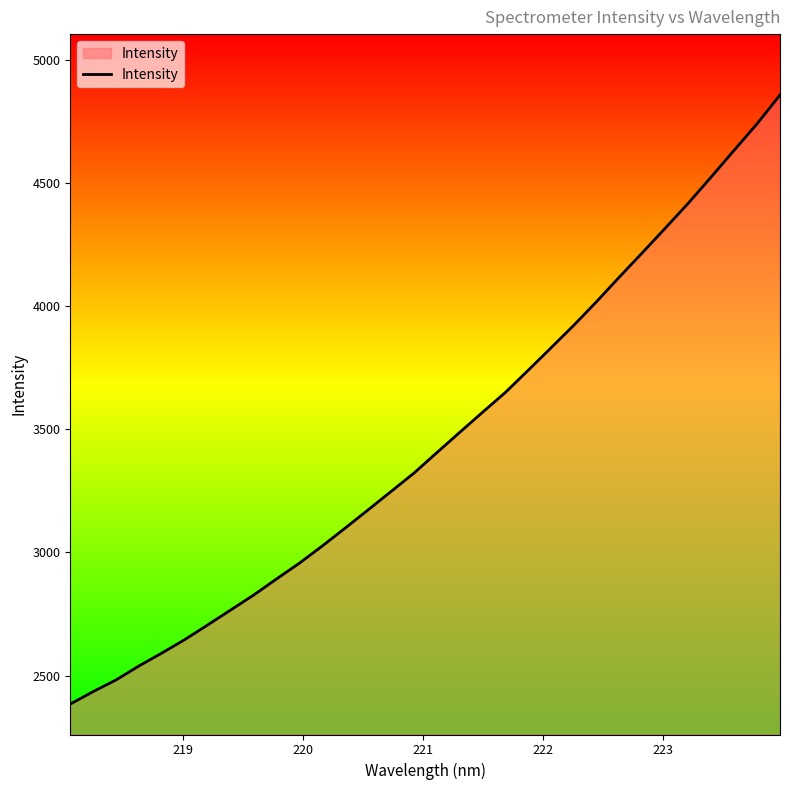

Reading left to right, extract all data points from this chart.

2384.1	2434.8	2482.3	2539.1	2591.7	2646.3	2705.9	2766.4	2826.9	2892.4	2956.7	3026.7	3099.2	3173.2	3247.8	3322.4	3405.7	3488.1	3570.0	3650.8	3741.2	3832.6	3924.8	4021.3	4121.7	4220.0	4319.6	4420.4	4526.9	4635.0	4742.4	4859.0